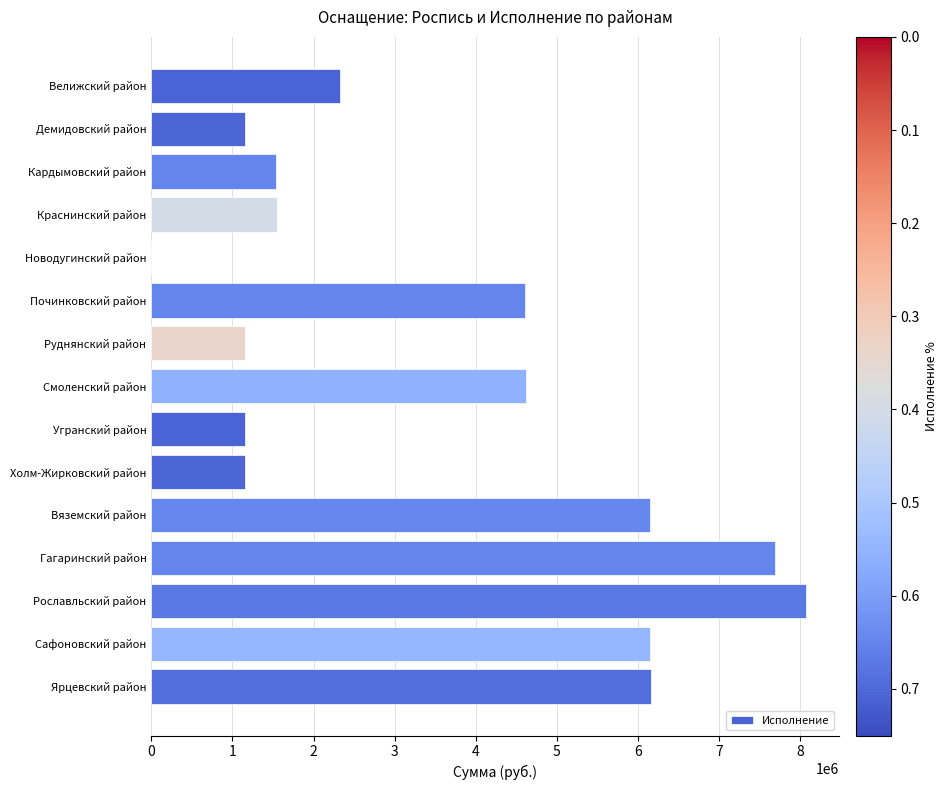

What is the sum of the values at Починковский район and Смоленский район?

9236050.0